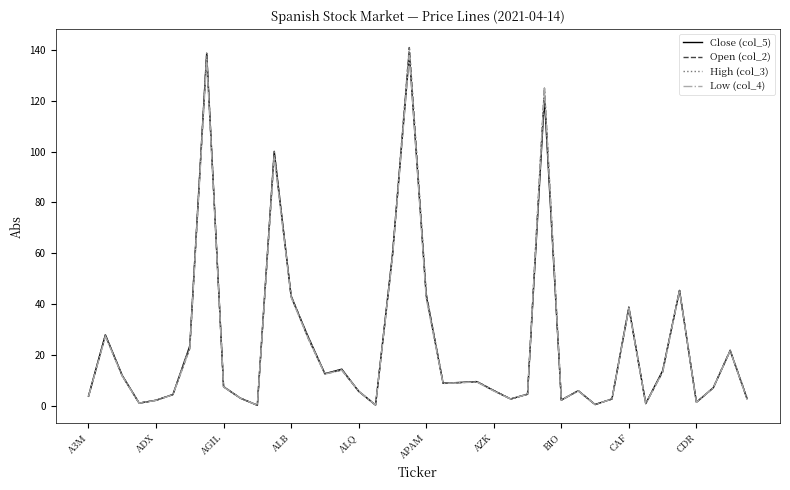

What is the highest value of the High (col_3) series?

141.2